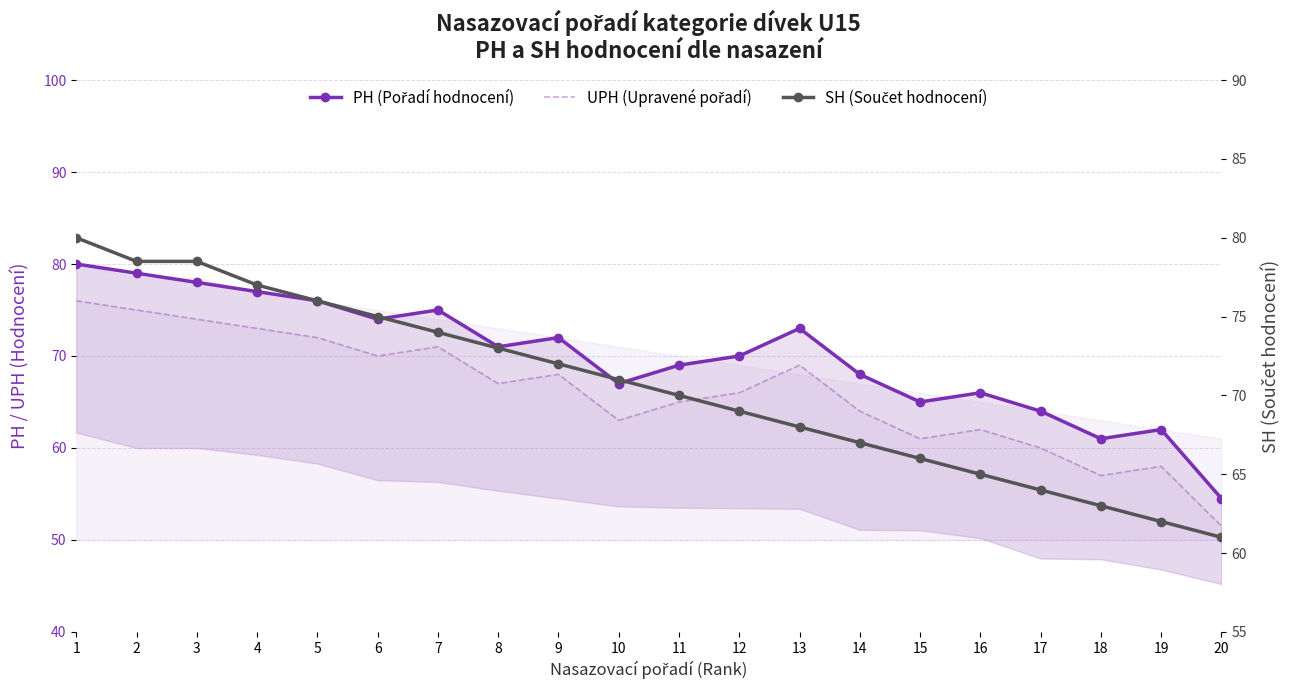

Which label corresponds to the smallest value in the chart?

20